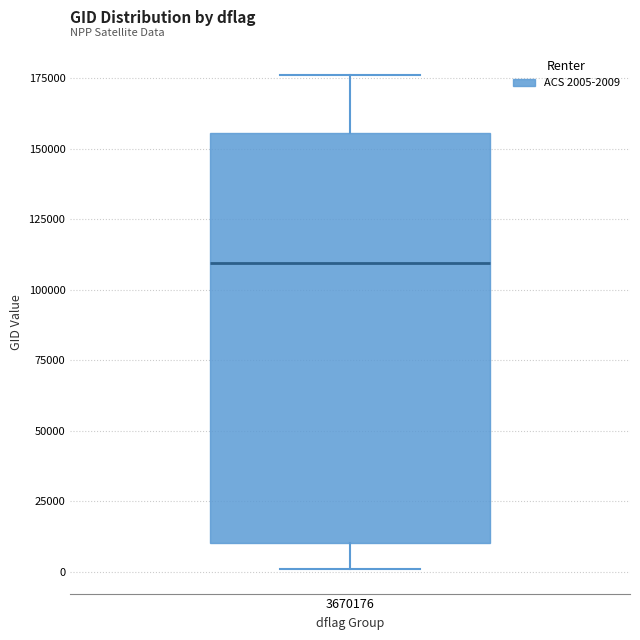

Transcribe this box plot: give where the median line is, the range the box spans, and where the two whiskers end, as read against the y-axis. The values are not printed on the chart, so give them approximately, as read against the axis.

median 110000, box 10000 to 155000, whiskers 0 to 175000